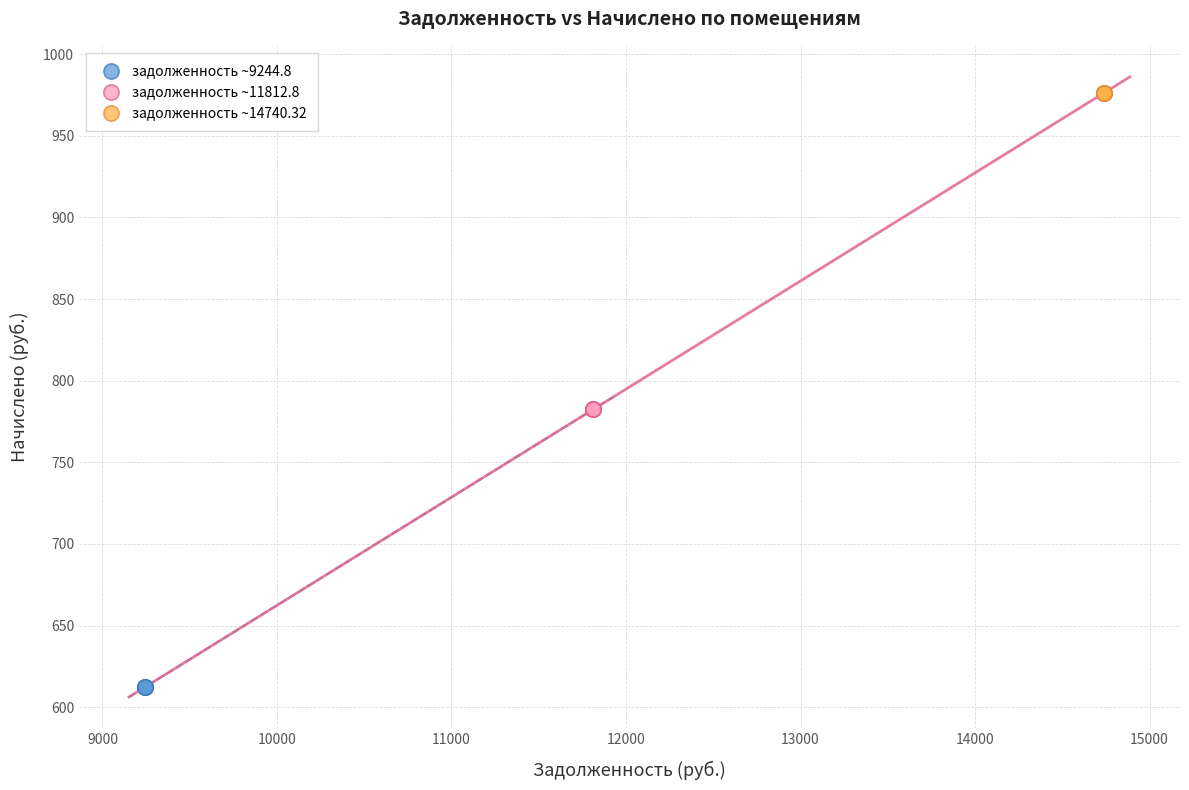

Which series contains the highest Y value?

задолженность ~14740.32